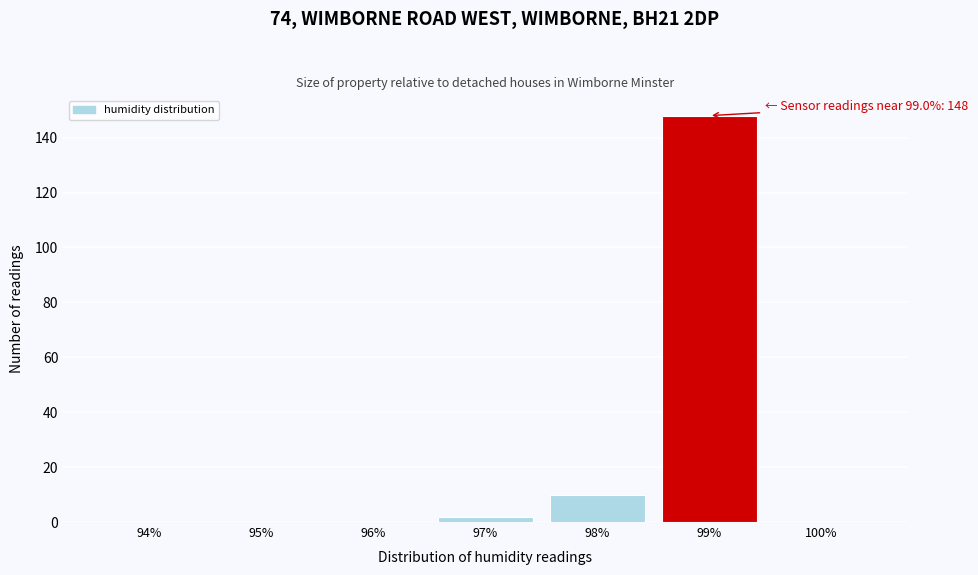

Reading left to right, what are all the values shown in this chart?

94%=0	95%=0	96%=0	97%=2	98%=10	99%=148	100%=0